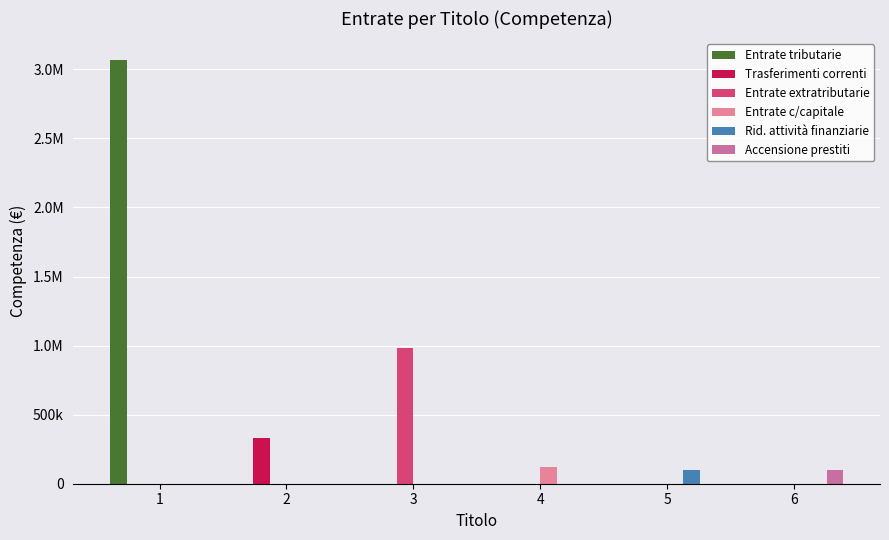

List the series in order of their peak value, highest first.

Entrate tributarie, Entrate extratributarie, Trasferimenti correnti, Entrate c/capitale, Rid. attività finanziarie, Accensione prestiti